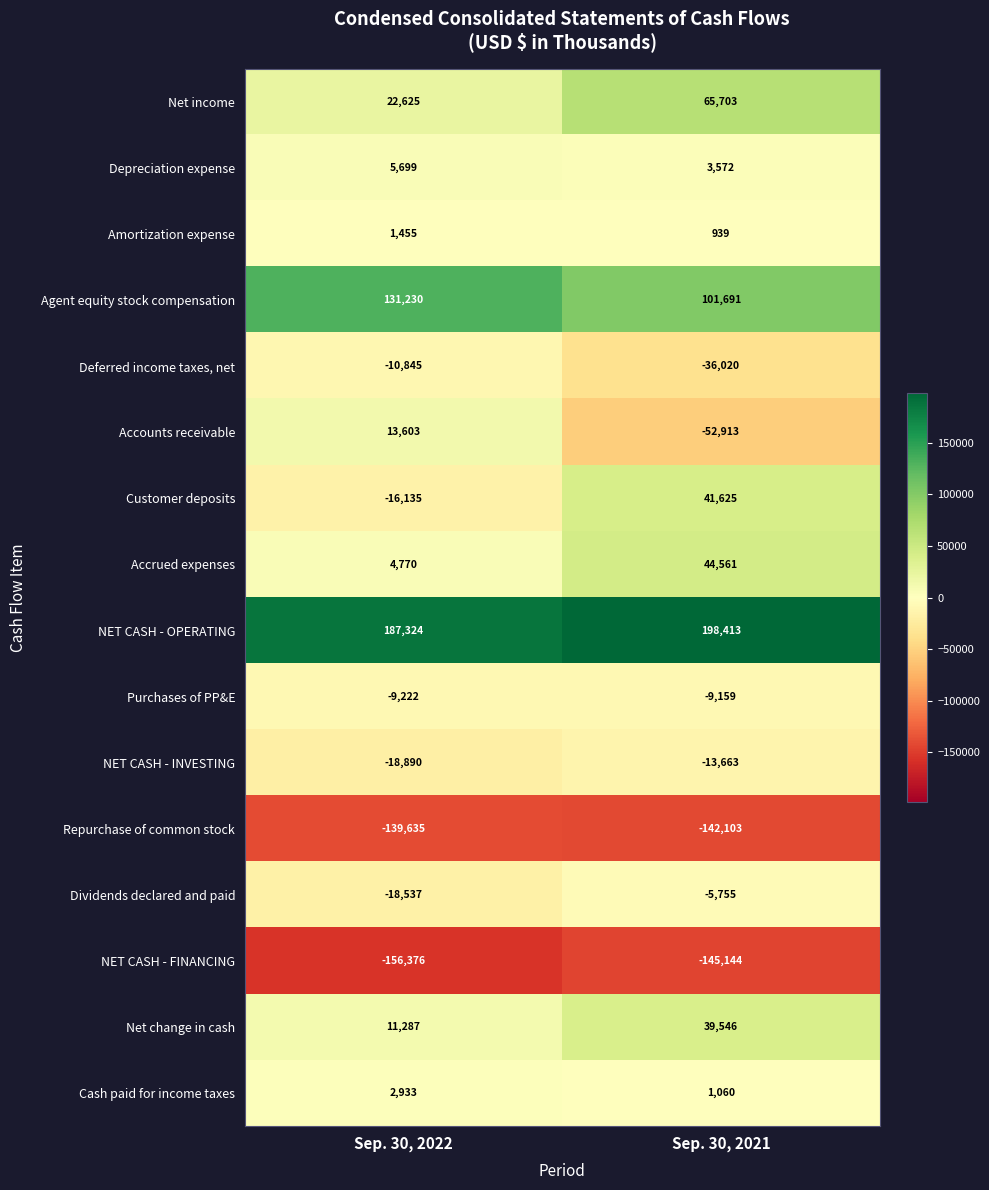

Between Sep. 30, 2022 and Sep. 30, 2021, which series saw the biggest shift?

Accounts receivable